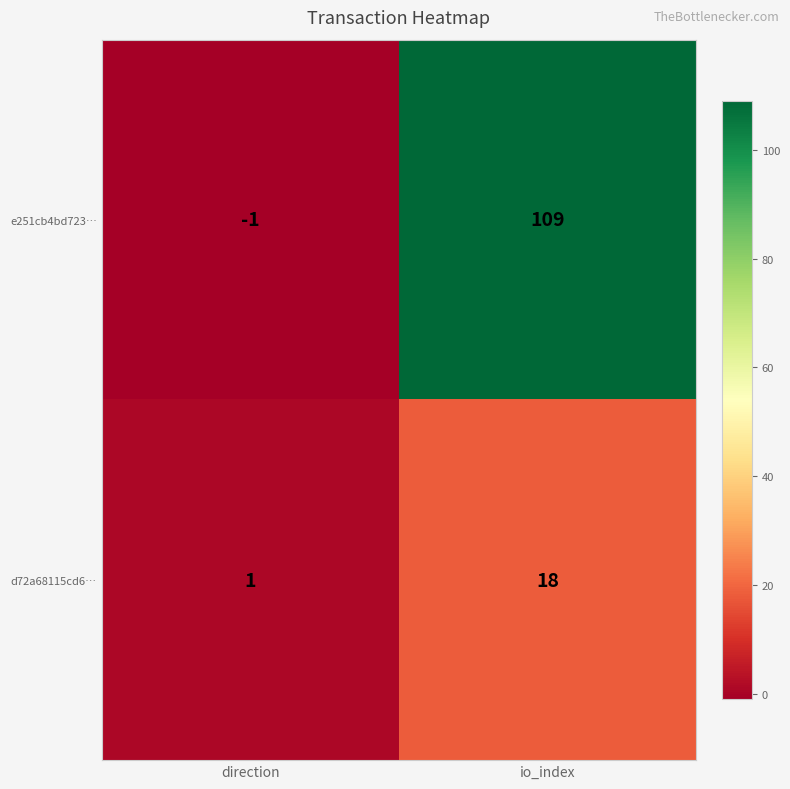

Reading left to right, transcribe all the data shown in this chart.

e251cb4bd723…: -1	109
d72a68115cd6…: 1	18